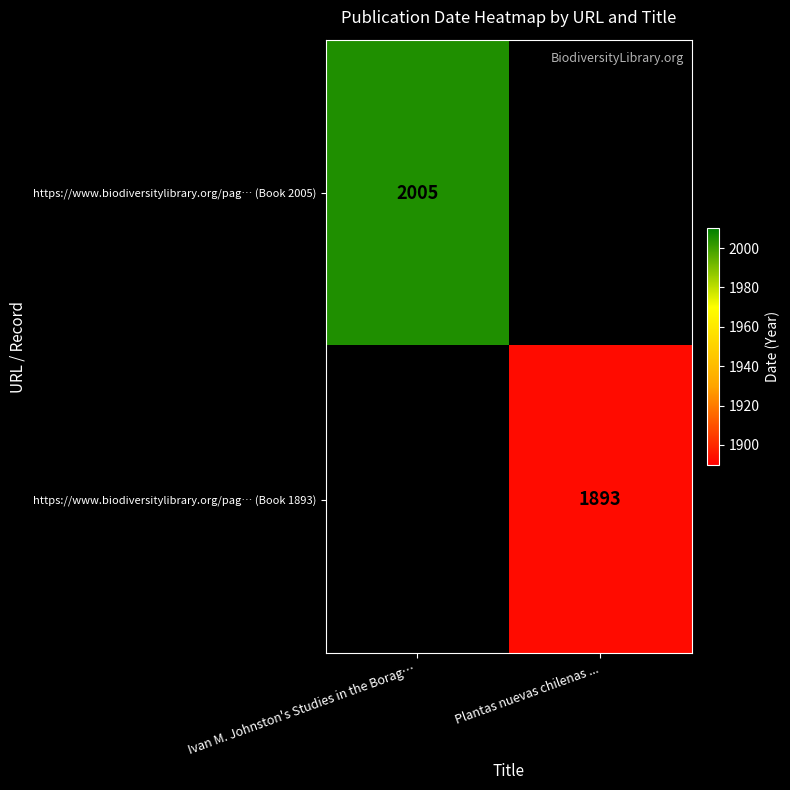

The value of https://www.biodiversitylibrary.org/pag… (Book 2005) at Ivan M. Johnston's Studies in the Borag… is 655.2. True or false?

False